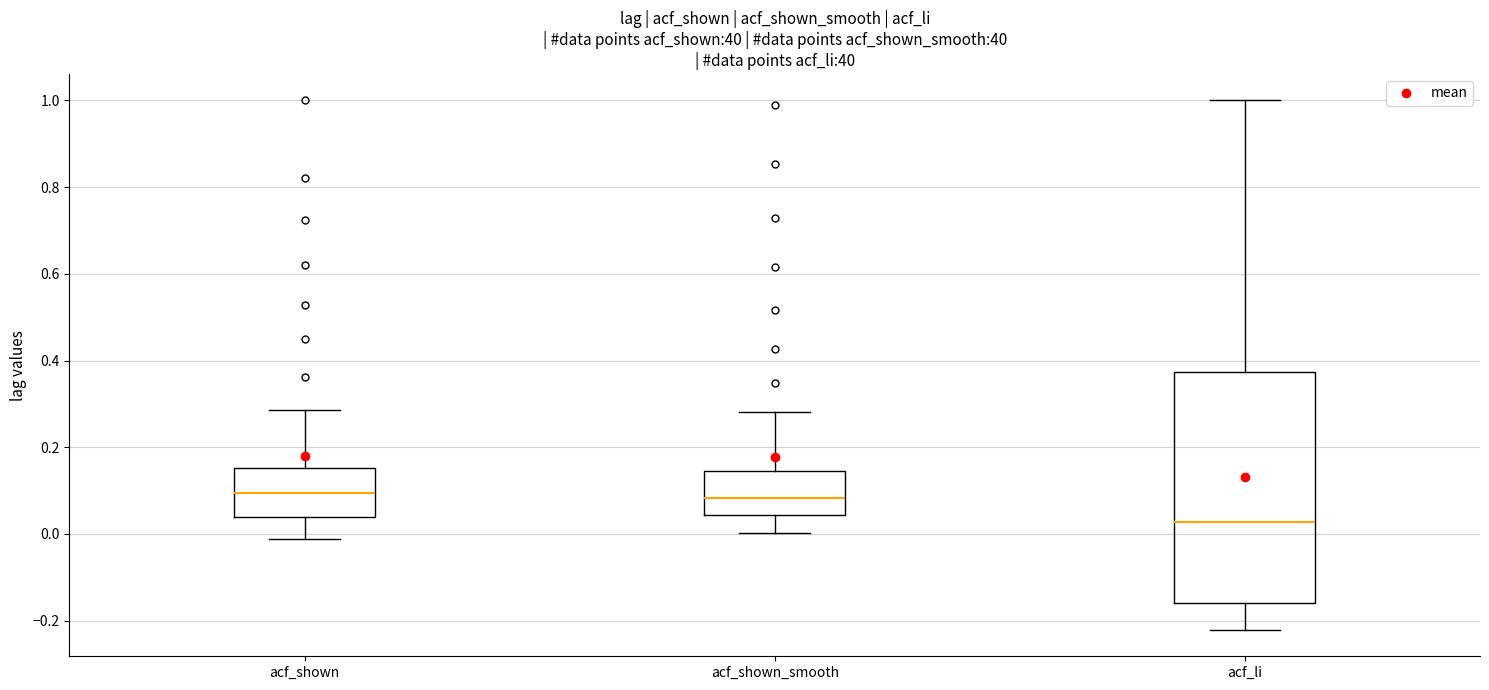

Reading left to right, read every box against the y-axis: the position of its median line, the range the box covers, and the ends of its whiskers. The values are not printed on the chart, so give them approximately, as read against the axis.

acf_shown: median 0.10, box 0.04 to 0.16, whiskers -0.02 to 0.28
acf_shown_smooth: median 0.08, box 0.04 to 0.14, whiskers 0.00 to 0.28
acf_li: median 0.02, box -0.16 to 0.38, whiskers -0.22 to 1.00